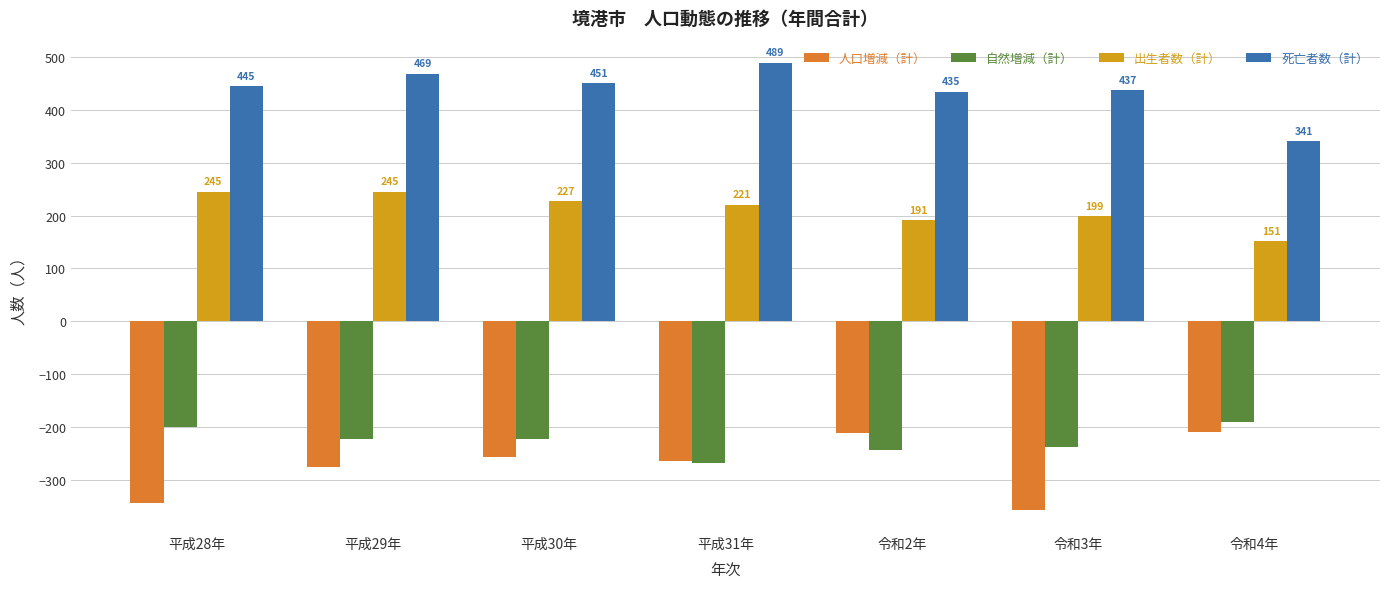

What is the greatest value displayed?

489